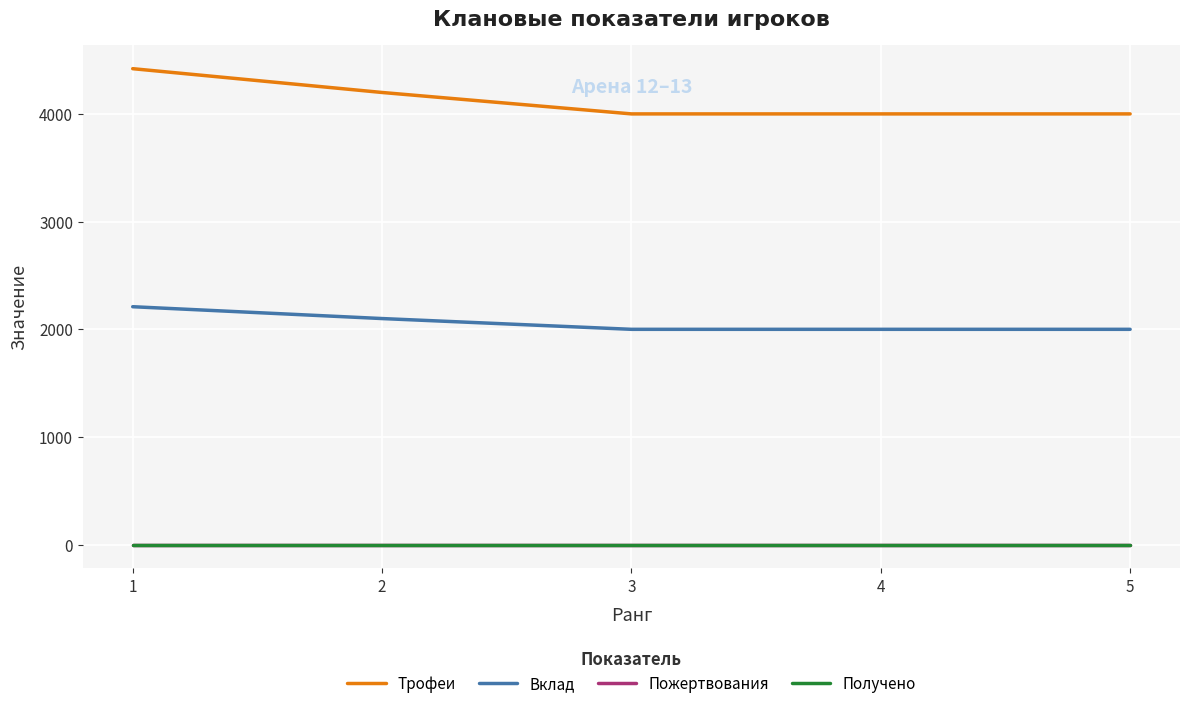

Which series changed the most between 2 and 5?

Трофеи